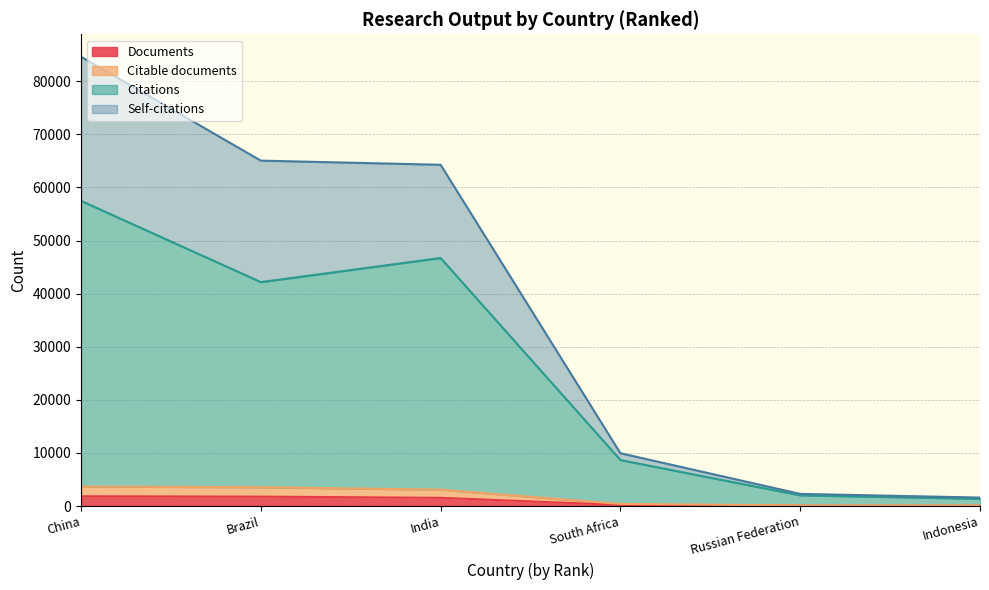

What is the value of the Citable documents point at the 3rd from the left?

3089